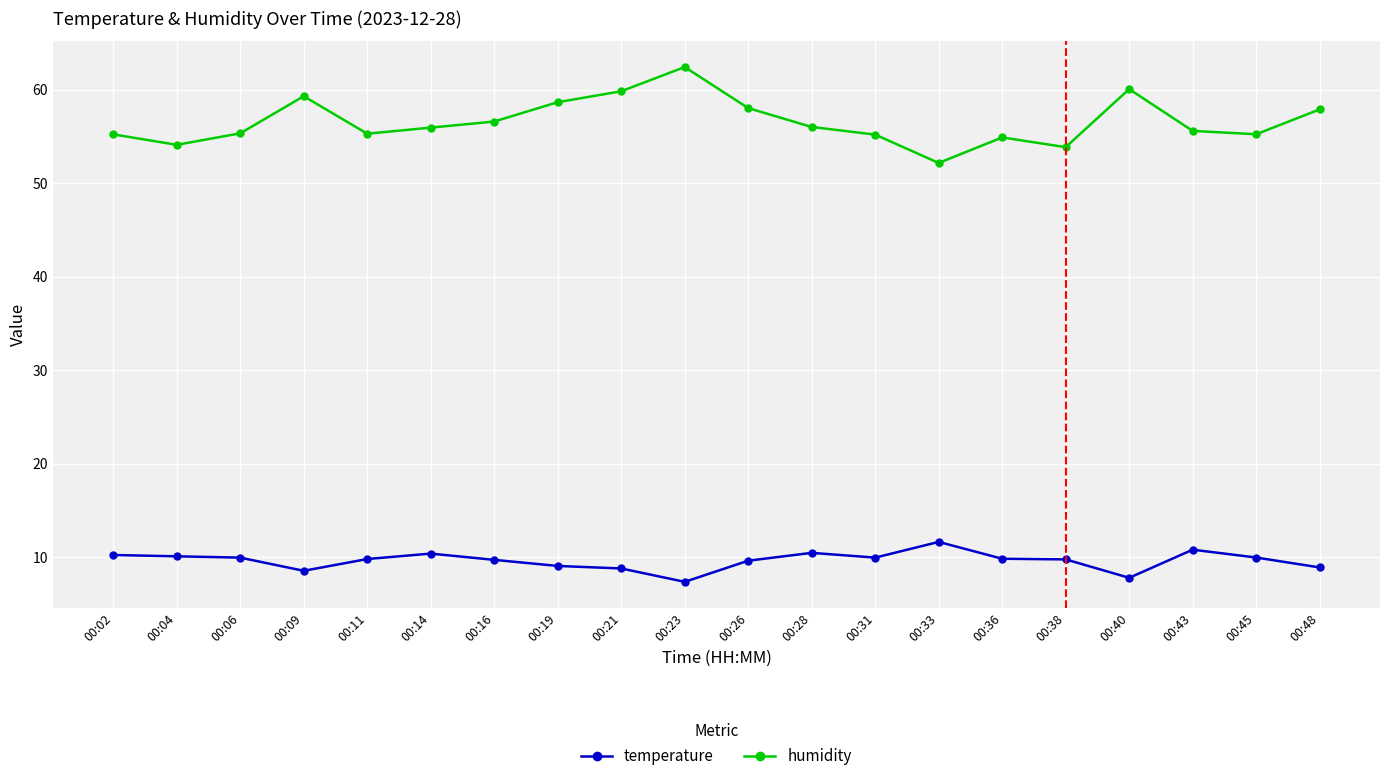

Is it true that humidity equals 24.7 at 00:16?

False